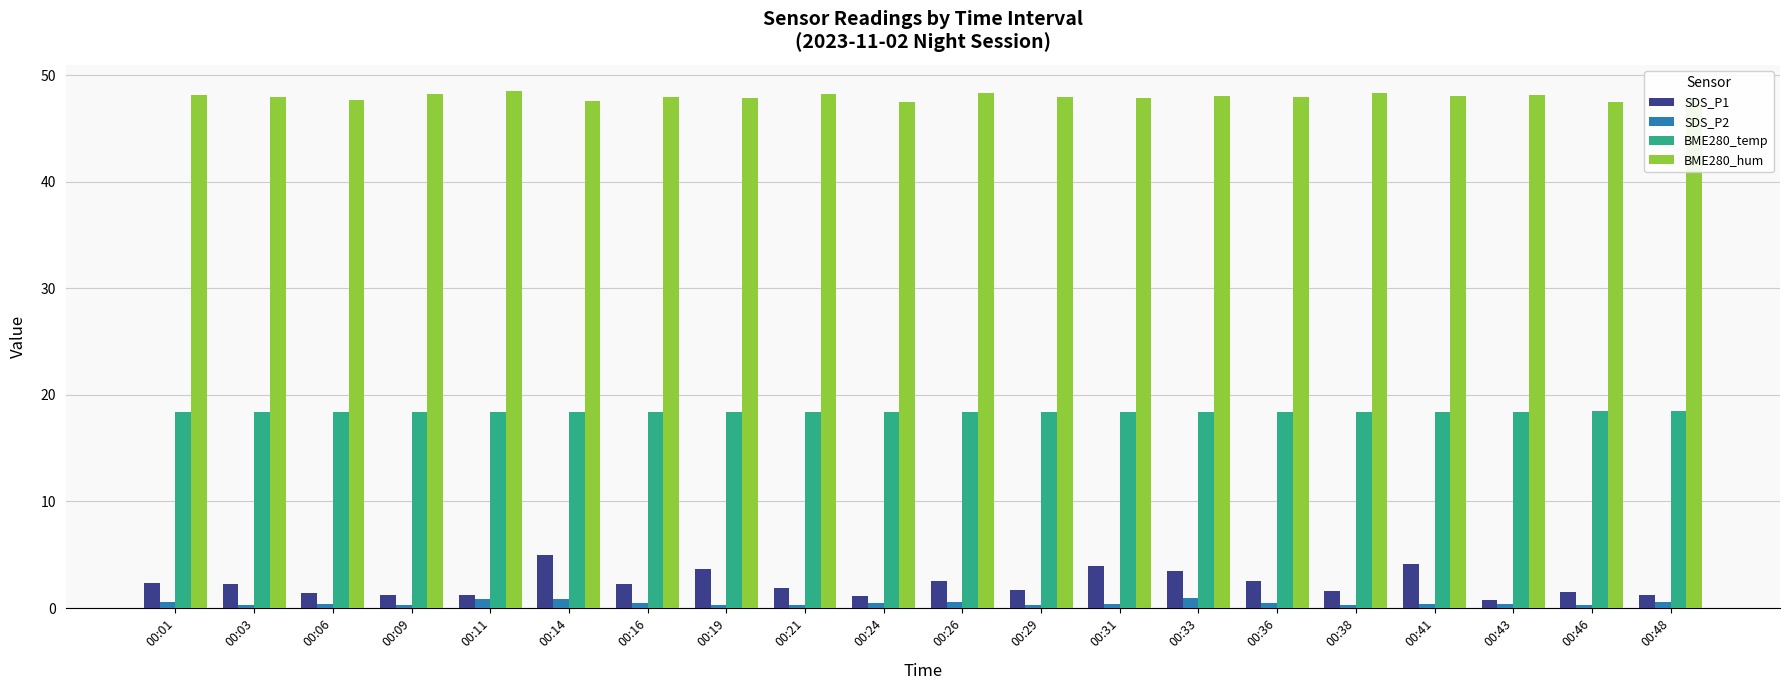

What is the value of the BME280_temp bar at the 8th from the left?

18.4